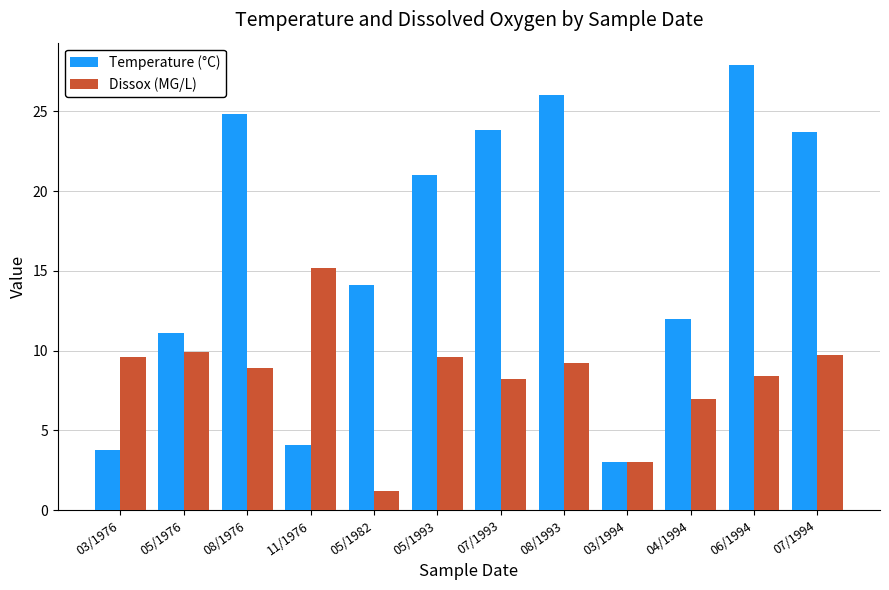

Is the value of Dissox (MG/L) at 11/1976 greater than the value of Temperature (°C) at 05/1993?

No